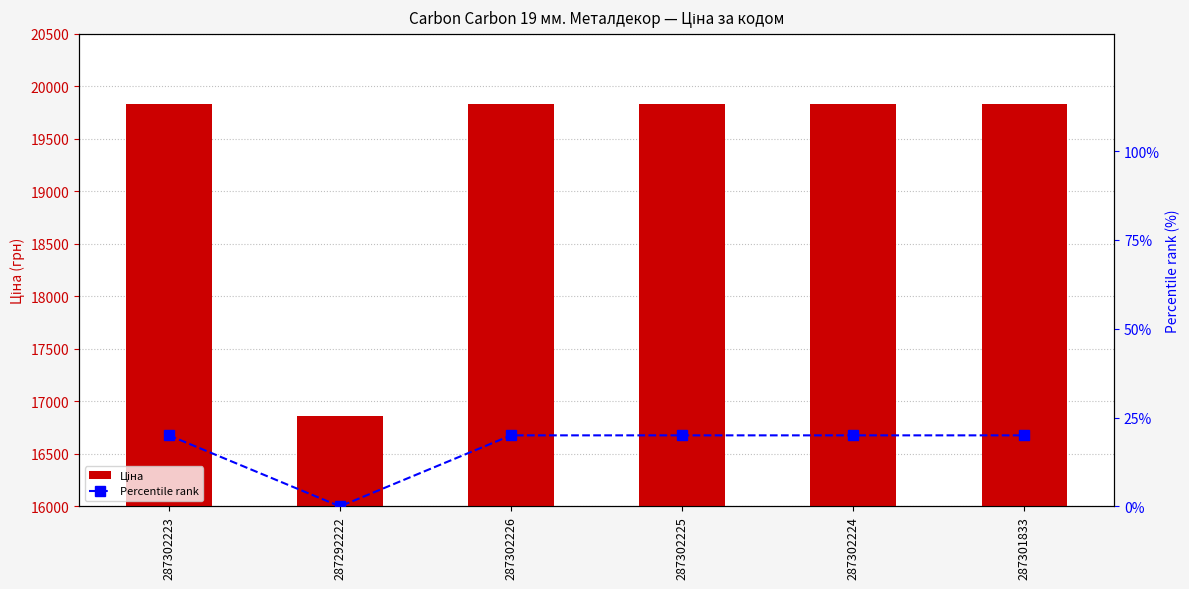

Reading left to right, extract all data points from this chart.

Ціна: 287302223=19831.1	287292222=16863.2	287302226=19831.1	287302225=19831.1	287302224=19831.1	287301833=19831.1
Percentile rank: 287302223=20.0	287292222=0.0	287302226=20.0	287302225=20.0	287302224=20.0	287301833=20.0